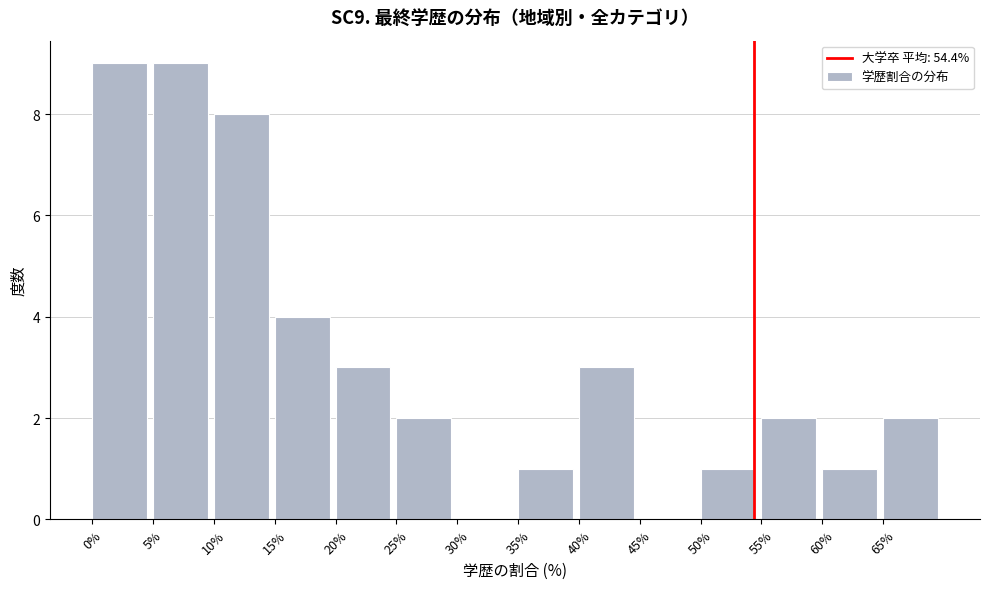

Reading left to right, list every bar in this chart as the range it spans on the x-axis followed by its height. The values are not printed on the chart, so give them approximately, as read against the axis.

0 to 5: 9
5 to 10: 9
10 to 15: 8
15 to 20: 4
20 to 25: 3
25 to 30: 2
30 to 35: 0
35 to 40: 1
40 to 45: 3
45 to 50: 0
50 to 55: 1
55 to 60: 2
60 to 65: 1
65 to 70: 2